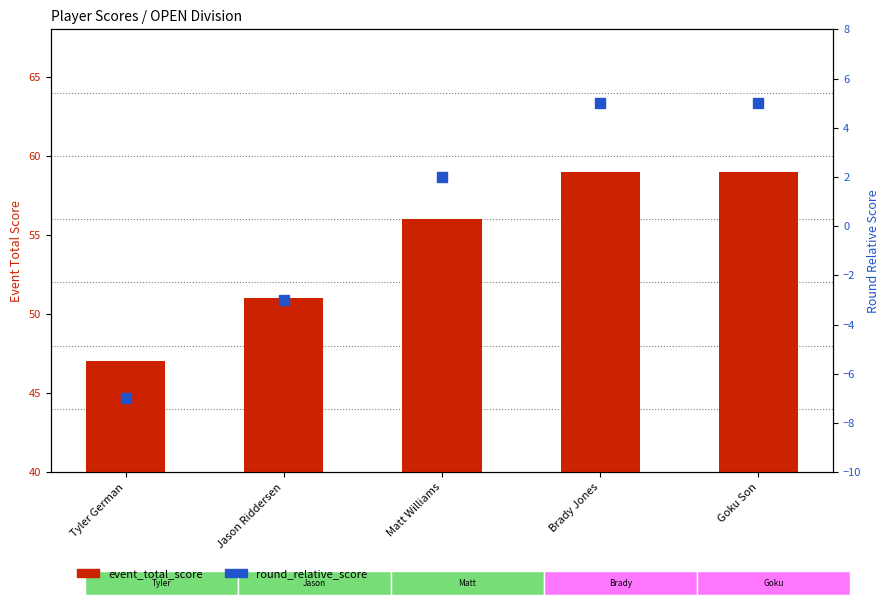

What is the value of the round_relative_score bar at the 4th from the left?

5